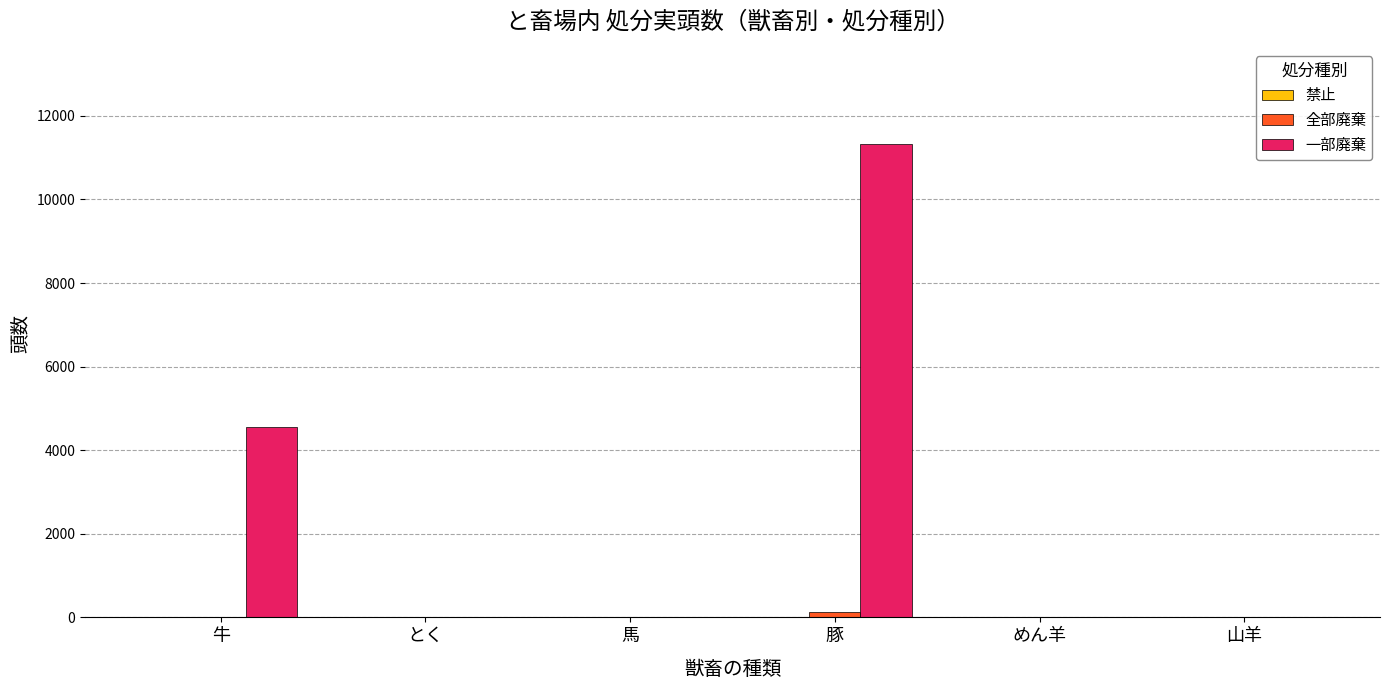

The value of 一部廃棄 at 豚 is 11337. True or false?

True